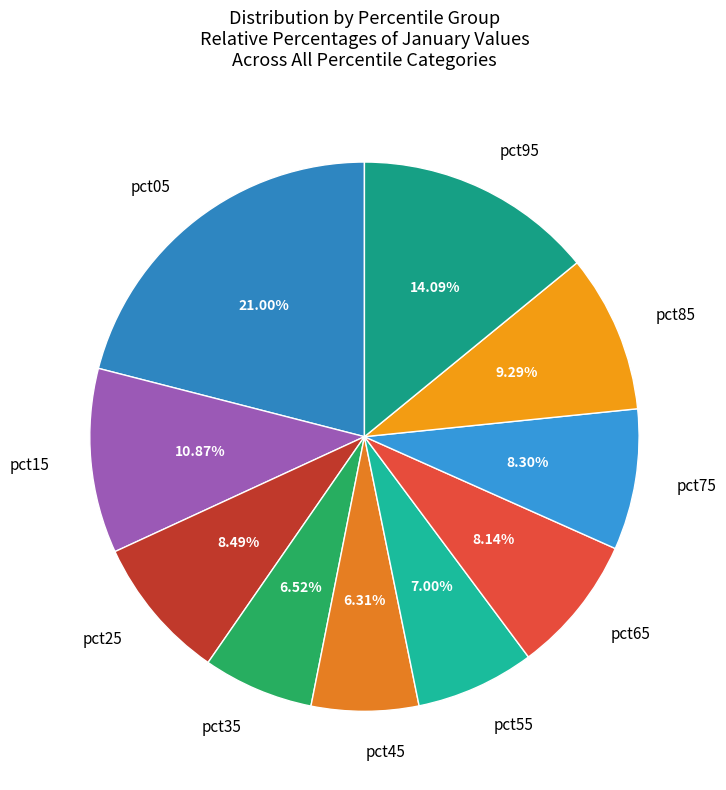

Is it true that pct75 is 2% of the pie?

False